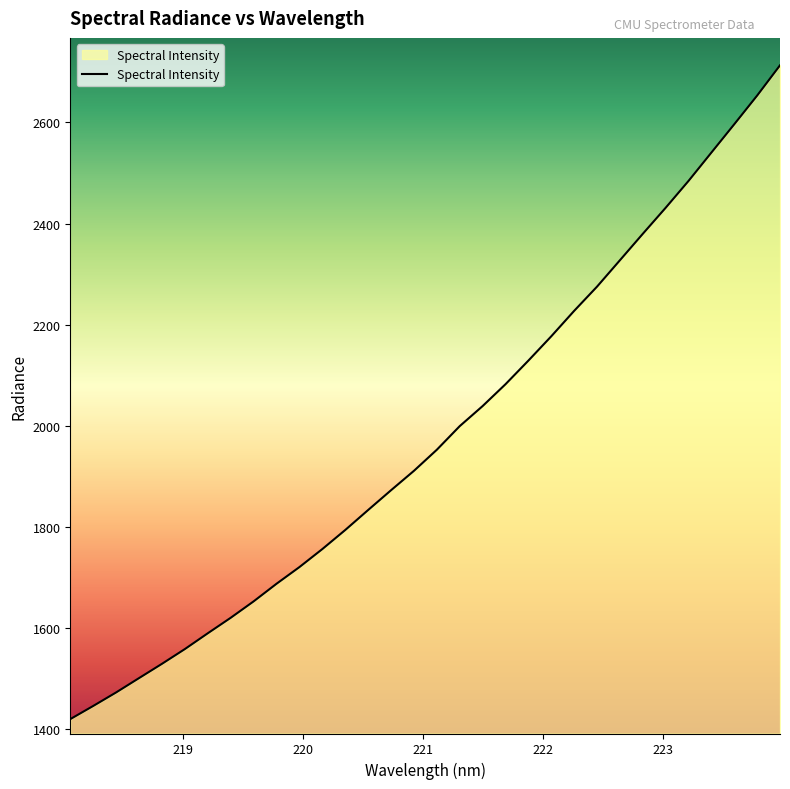

What is the difference between the maximum and minimum values?

1292.4